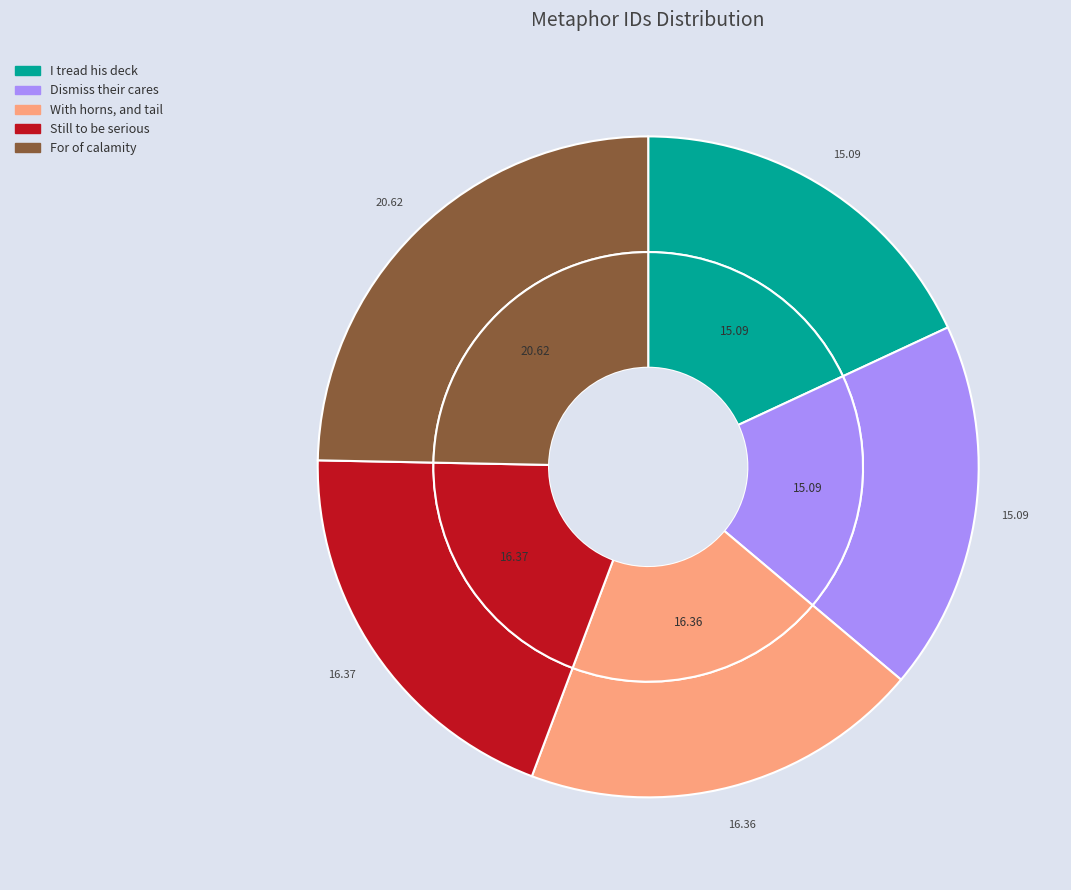

The Still to be serious slice represents 14% of the pie. True or false?

False